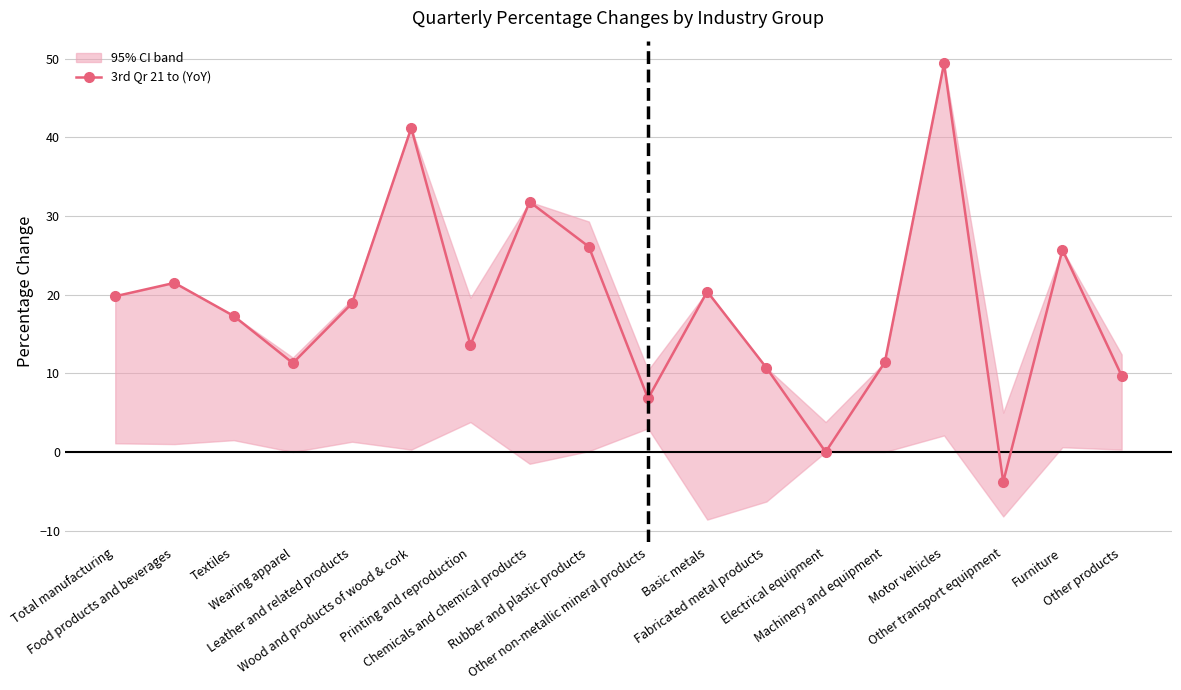

At which label is the value closest to 22?

Food products and beverages